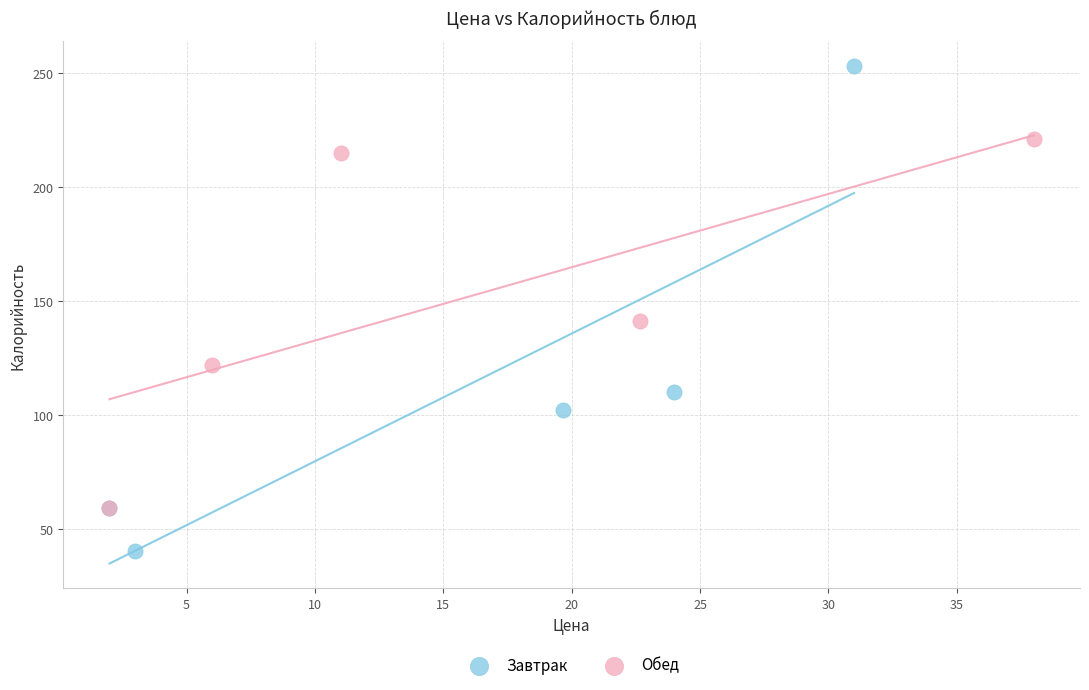

Which series contains the highest Y value?

Завтрак